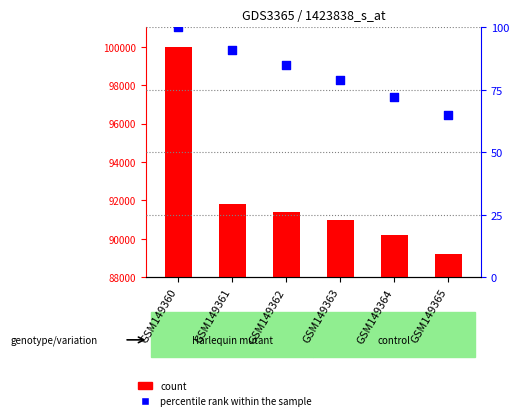

Which series has the largest total across all categories?

count